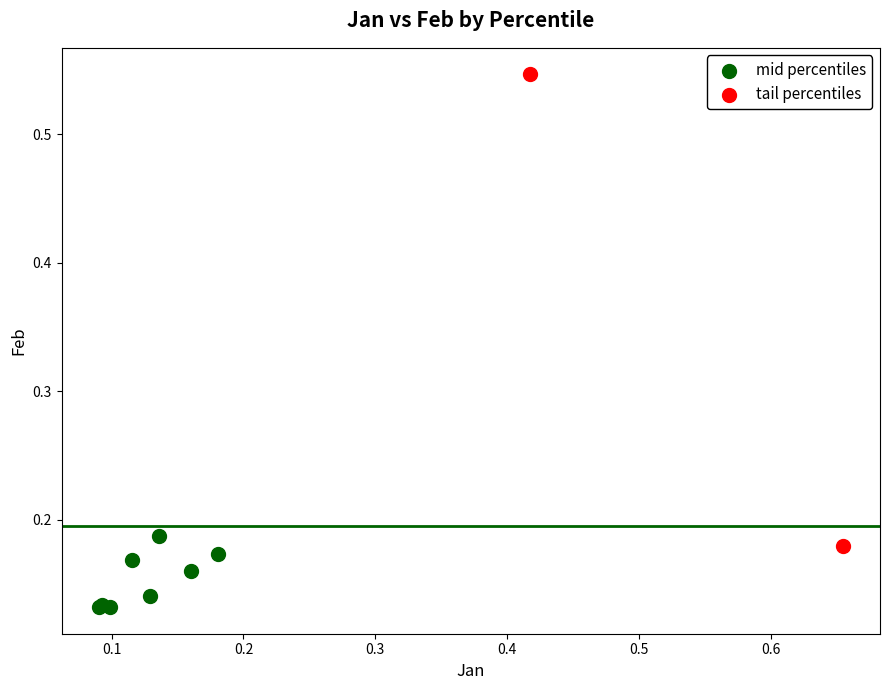

Which series has the widest spread of Y values?

tail percentiles